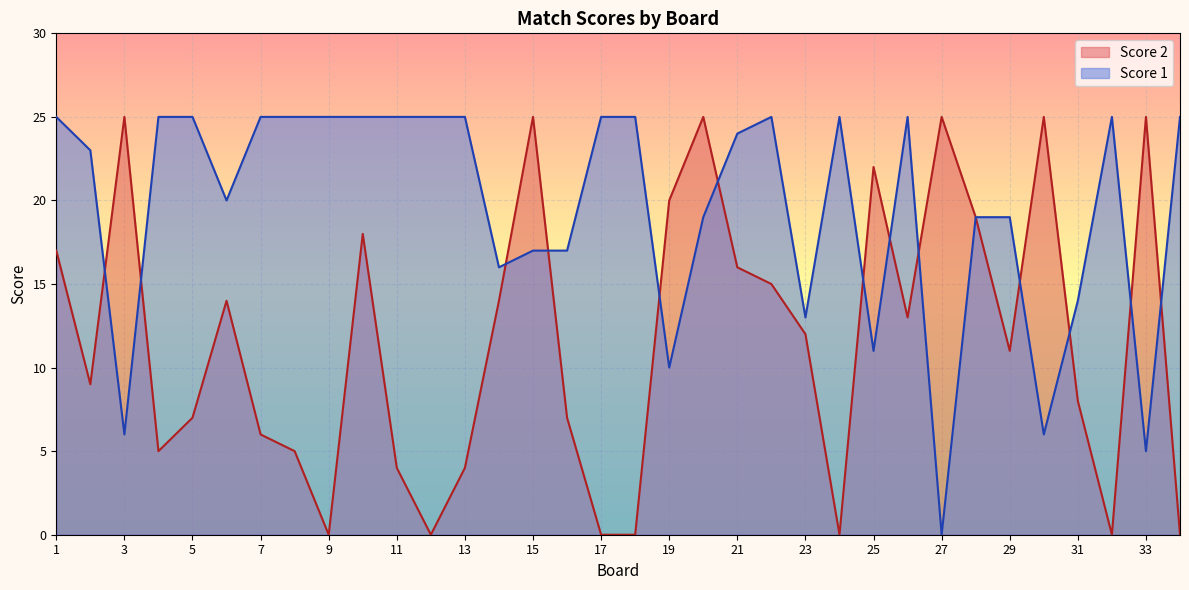

What is the sum of the Score 1 values at 34 and 22?

50